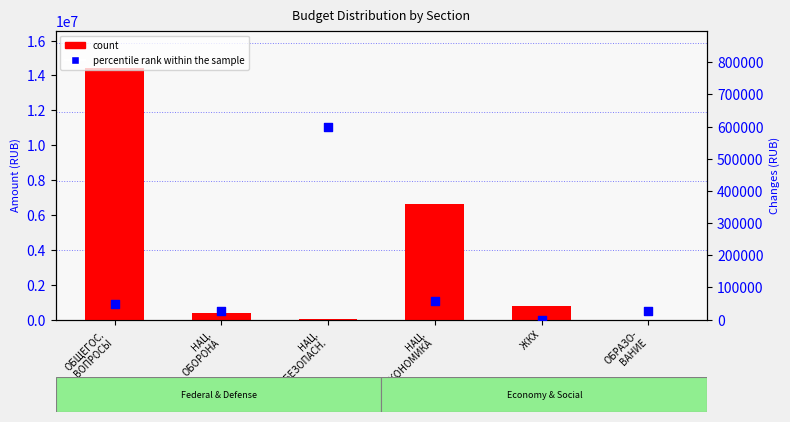

At how many categories does at least one series exceed 9338051?

1